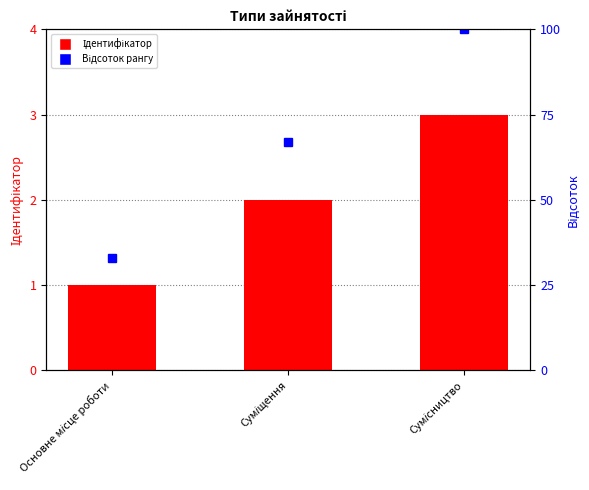

What is the label of the 1st bar from the right?

Сумісництво